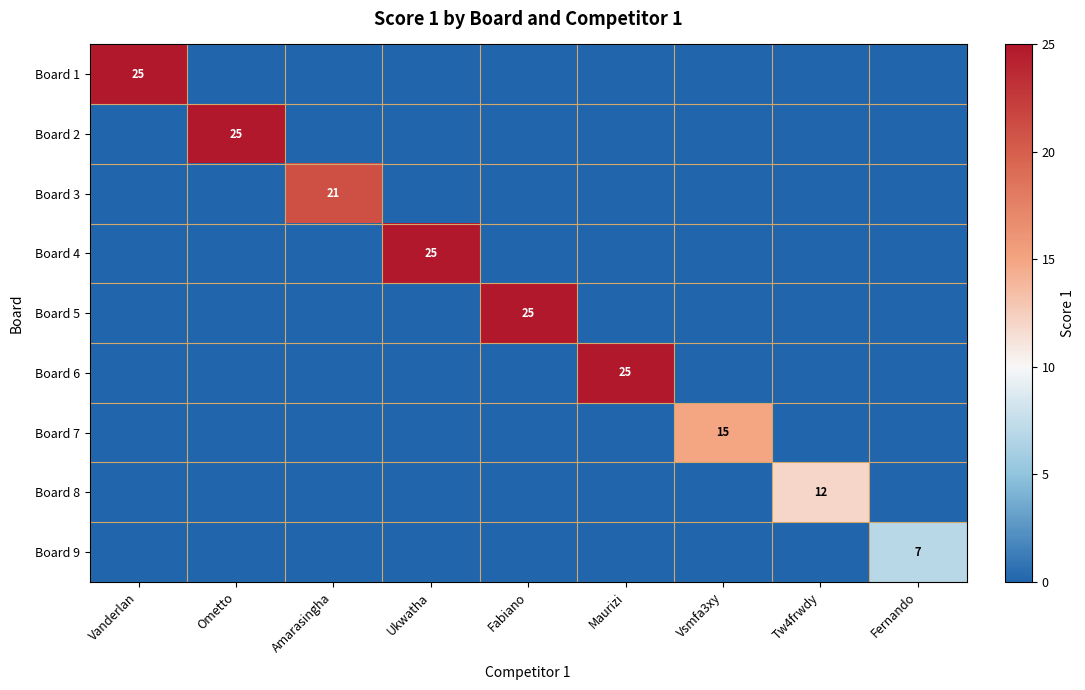

True or false: Board 9 has a value of 0 at Maurizi.

True